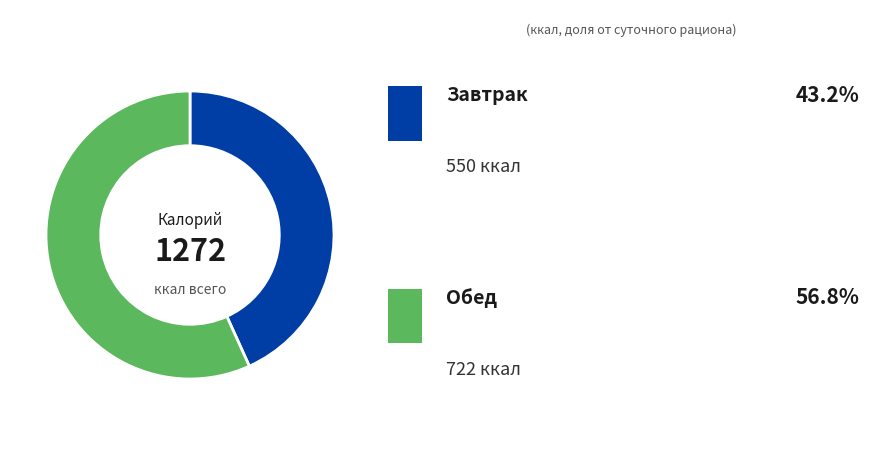

Is there any slice that represents more than half of the pie?

Yes